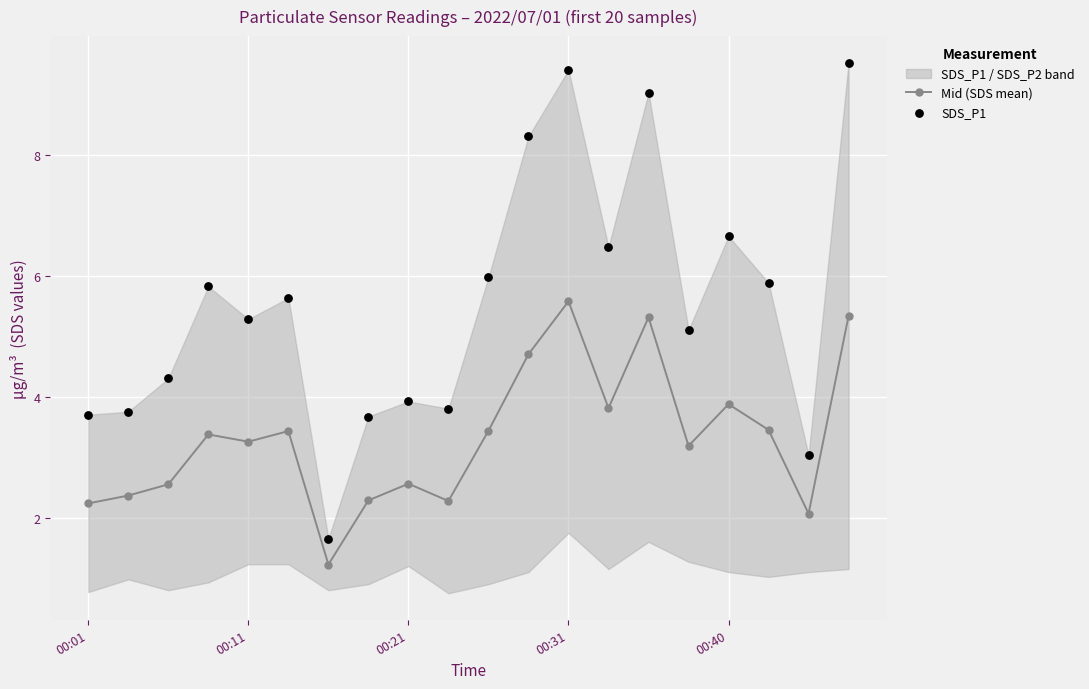

At how many categories does at least one series exceed 7?

4